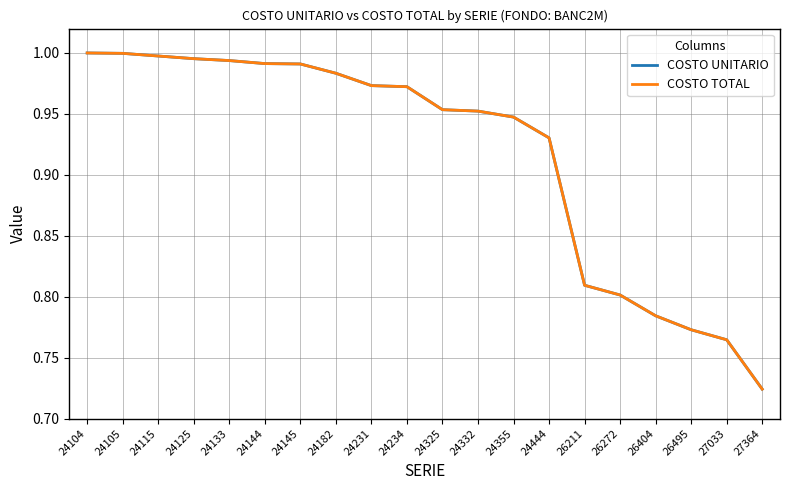

True or false: COSTO UNITARIO has a value of 1.0 at 24182.

True